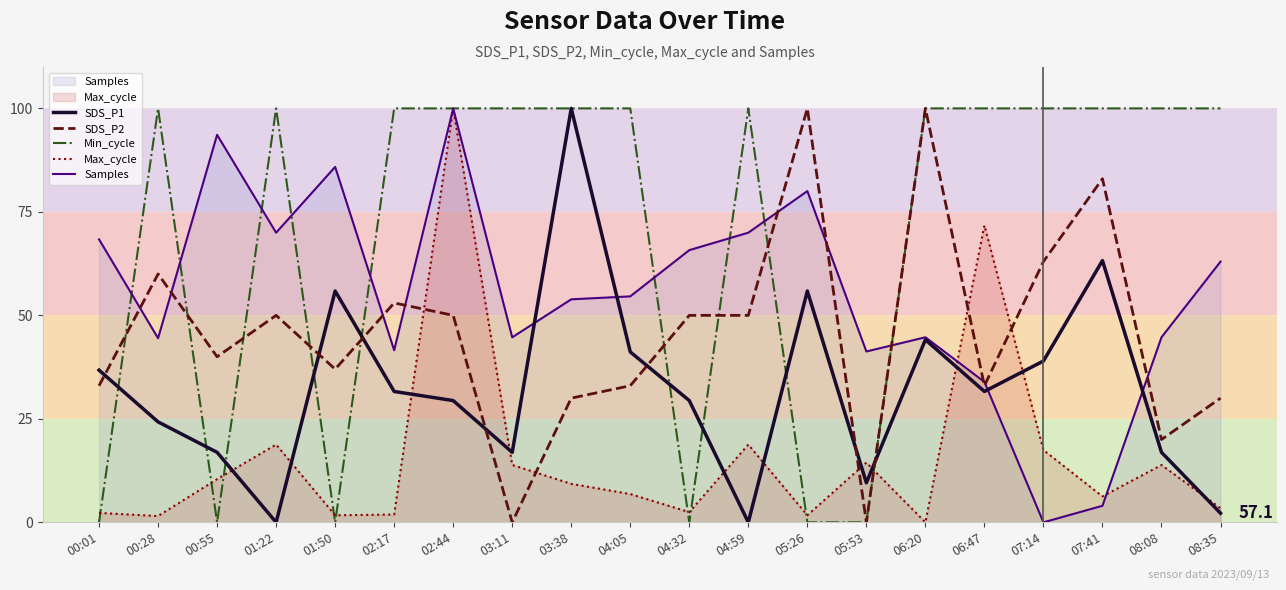

In Samples, how many points are lower than both neighbors (excluding endpoints)?

6